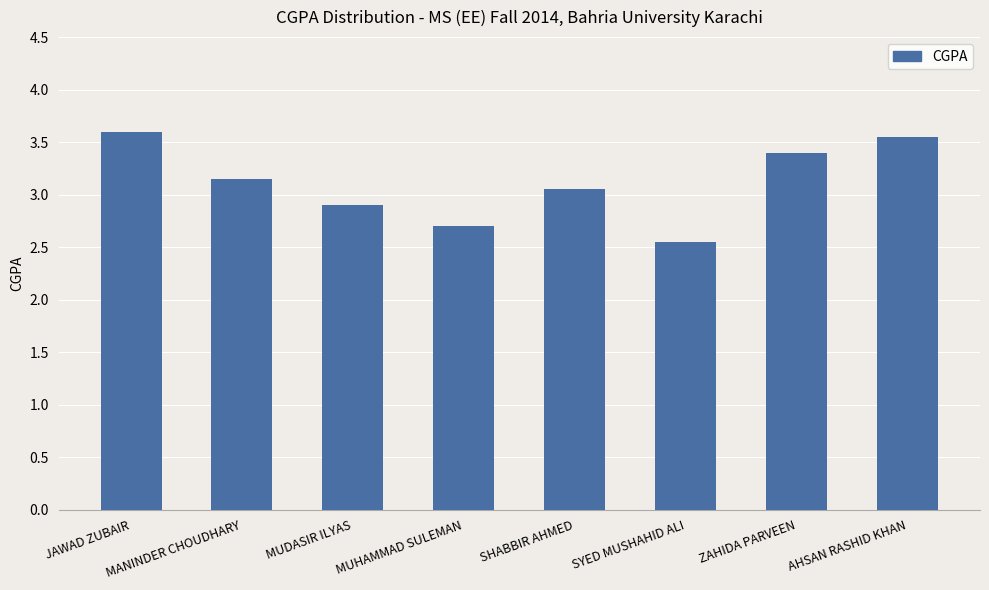

Which category has the lowest value across all series?

SYED MUSHAHID ALI